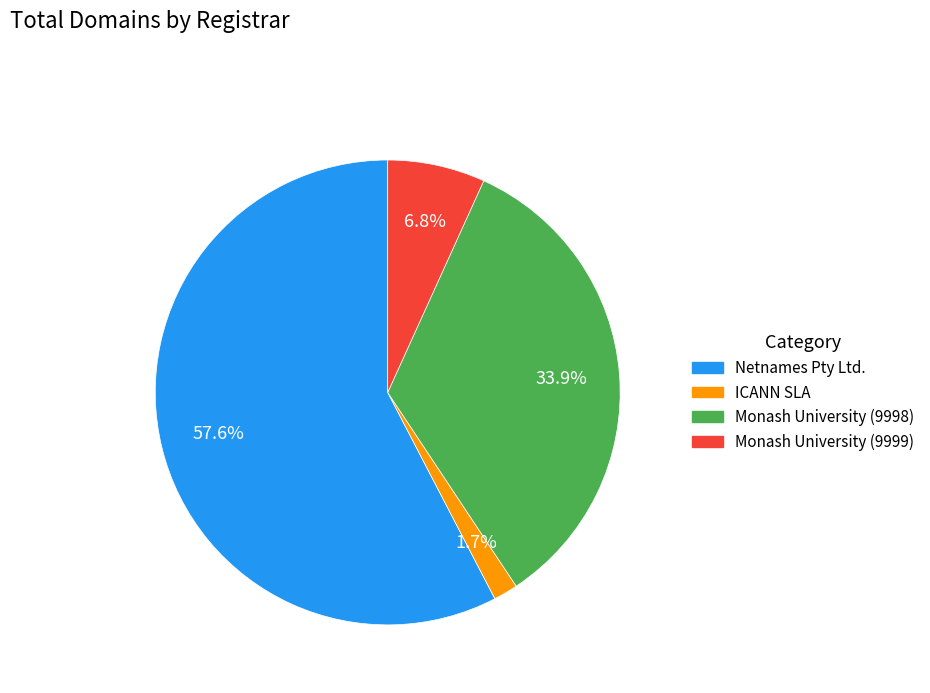

True or false: ICANN SLA accounts for 2% of the total.

True